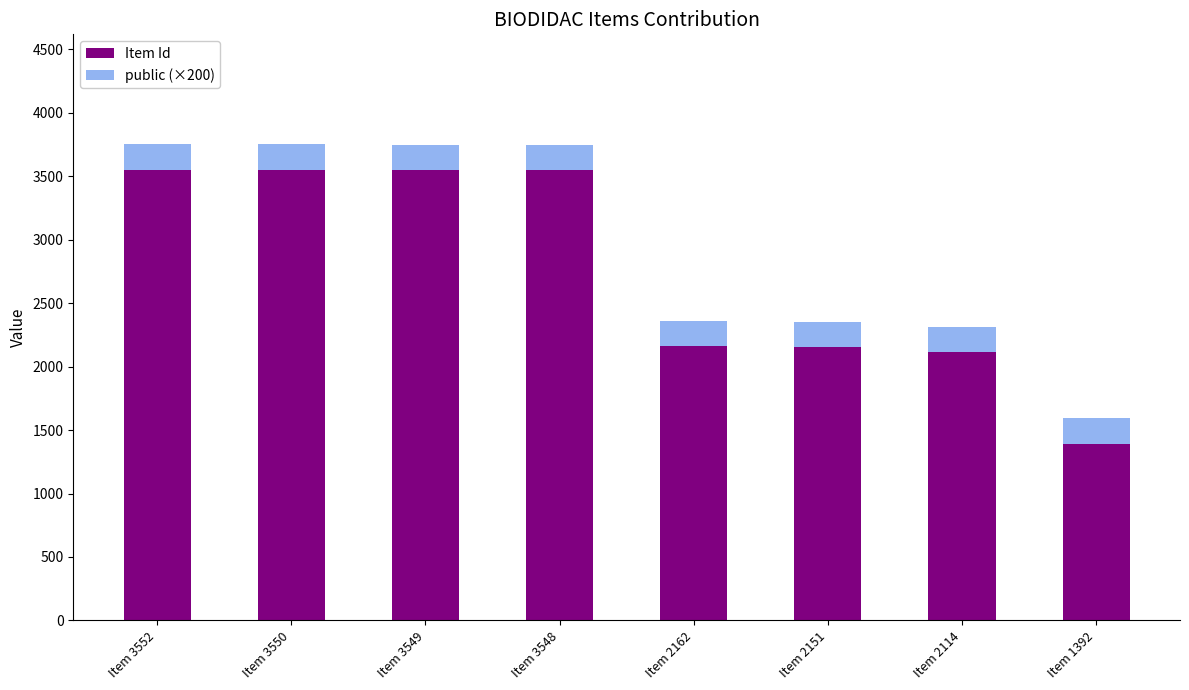

What is the average value of the Item Id series?

2752